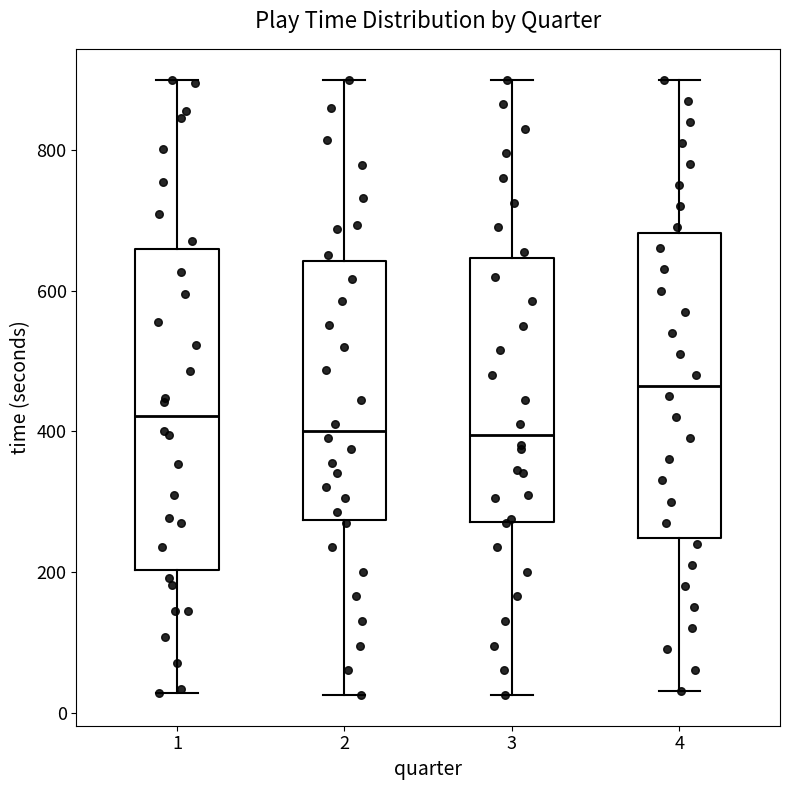

Reading left to right, read every box against the y-axis: the position of its median line, the range the box covers, and the ends of its whiskers. The values are not printed on the chart, so give them approximately, as read against the axis.

1: median 420, box 200 to 660, whiskers 20 to 900
2: median 400, box 280 to 640, whiskers 20 to 900
3: median 400, box 280 to 640, whiskers 20 to 900
4: median 460, box 240 to 680, whiskers 40 to 900